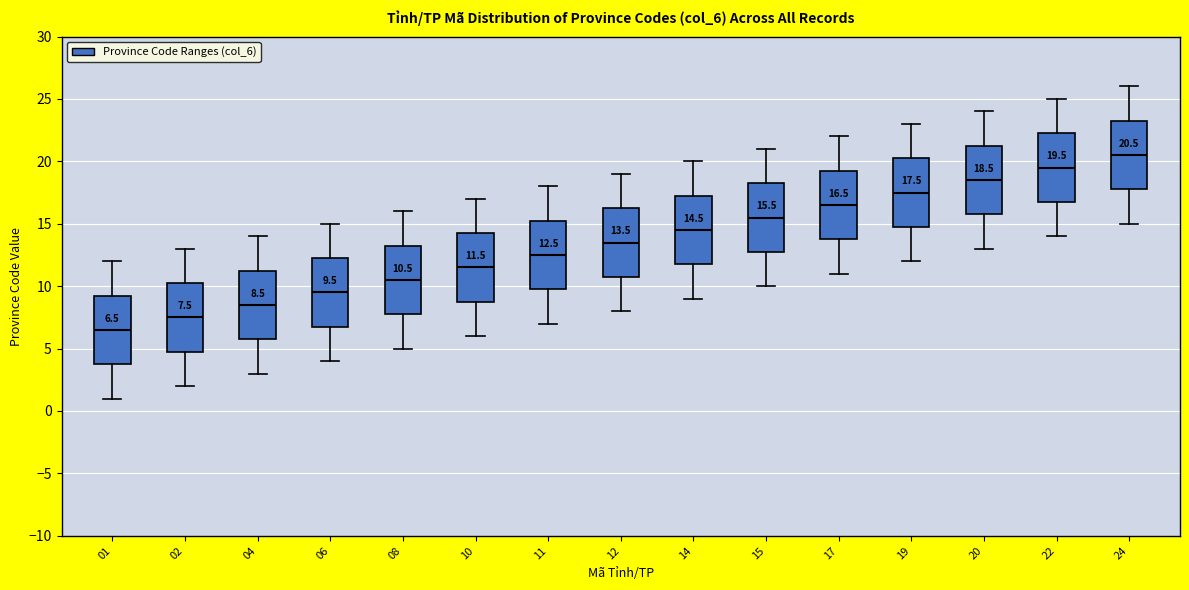

Which box's median line is the highest?

24